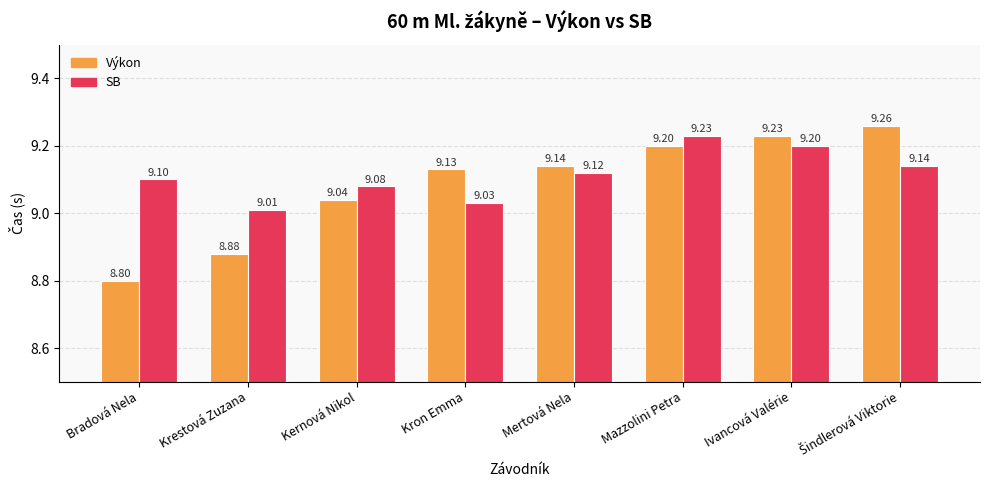

What position from the right is Kernová Nikol?

6